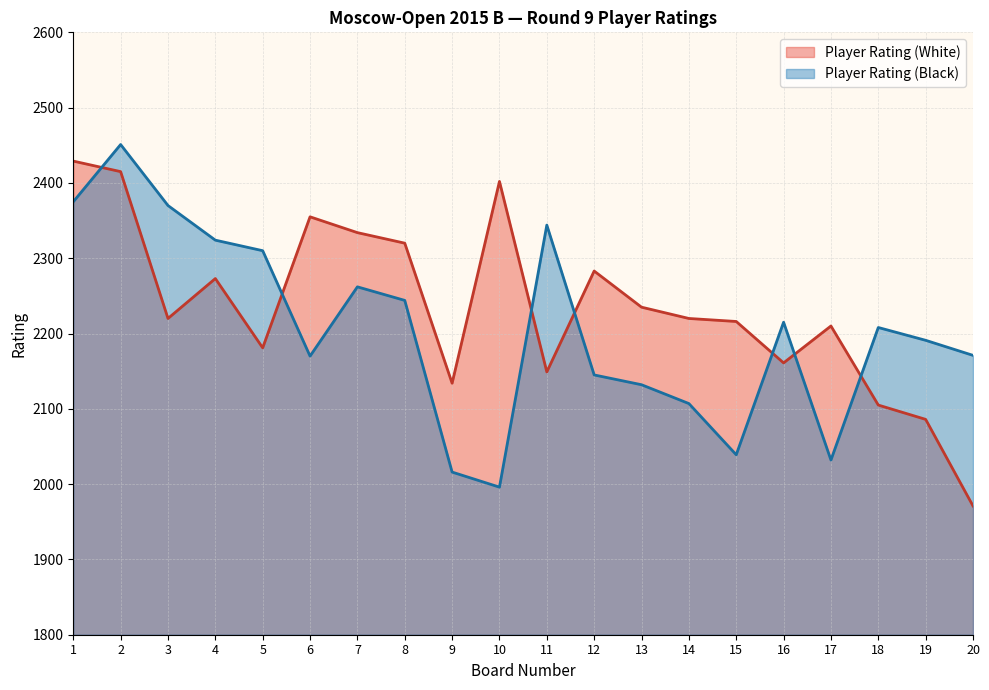

Which series ends up on top after the final intersection of Player Rating (Black) and Player Rating (White)?

Player Rating (Black)